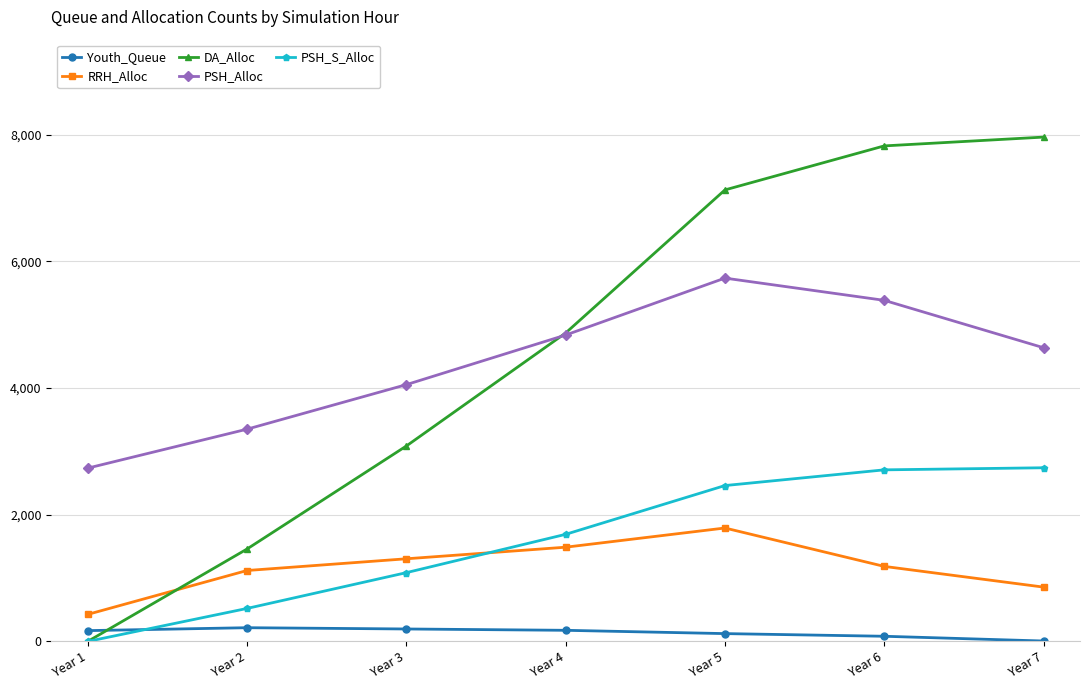

True or false: PSH_S_Alloc and PSH_Alloc intersect in this chart.

False